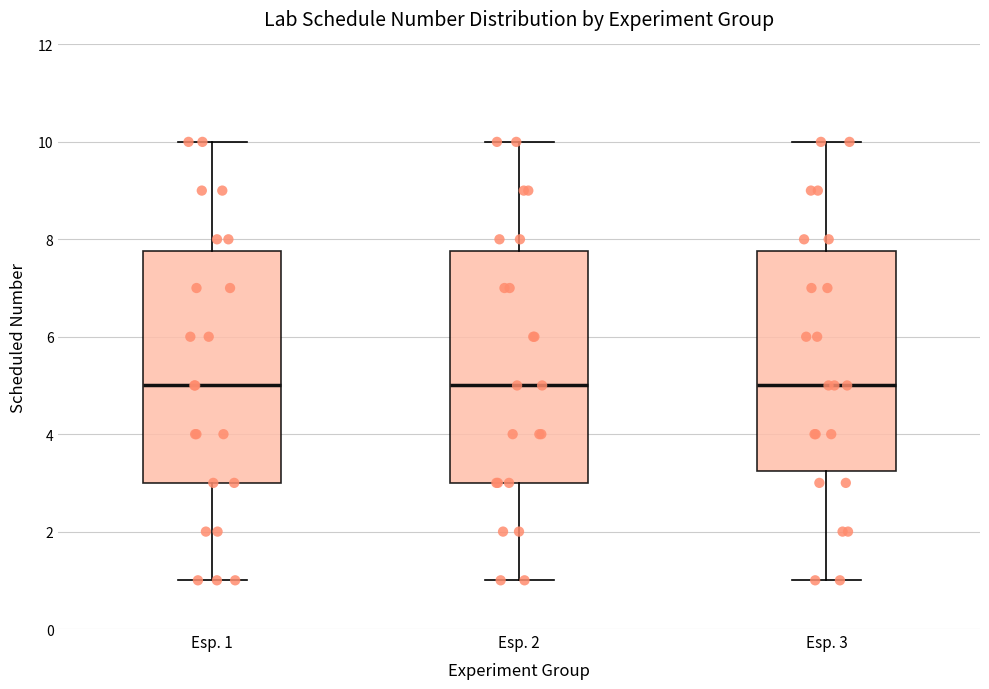

Reading left to right, read every box against the y-axis: the position of its median line, the range the box covers, and the ends of its whiskers. The values are not printed on the chart, so give them approximately, as read against the axis.

Esp. 1: median 5.0, box 3.0 to 7.8, whiskers 1.0 to 10.0
Esp. 2: median 5.0, box 3.0 to 7.8, whiskers 1.0 to 10.0
Esp. 3: median 5.0, box 3.2 to 7.8, whiskers 1.0 to 10.0